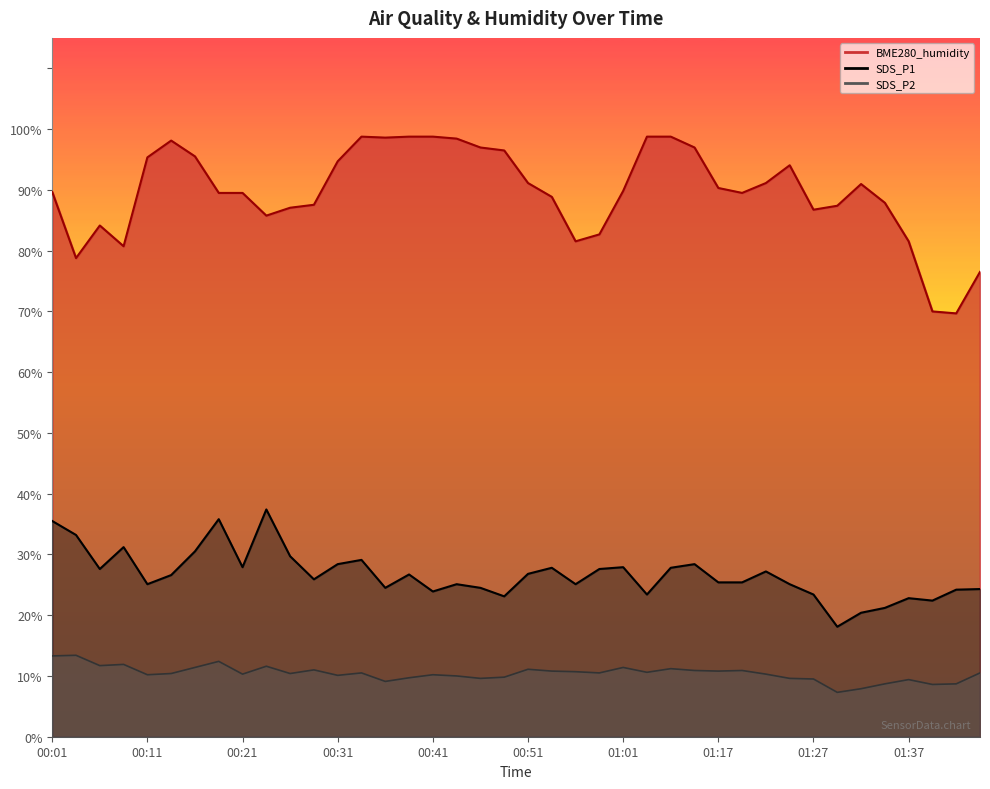

Is it true that SDS_P2 equals 13.1 at 01:42?

False